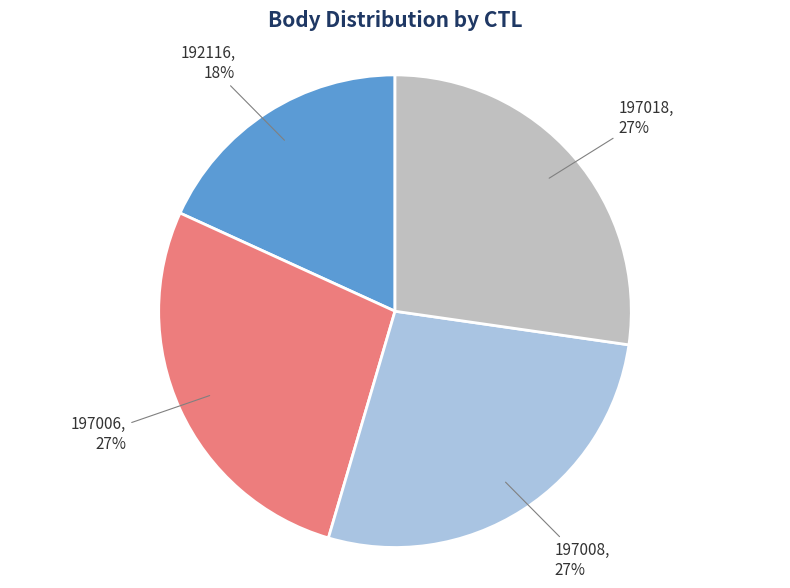

Does 192116 account for over 50% of the chart?

No